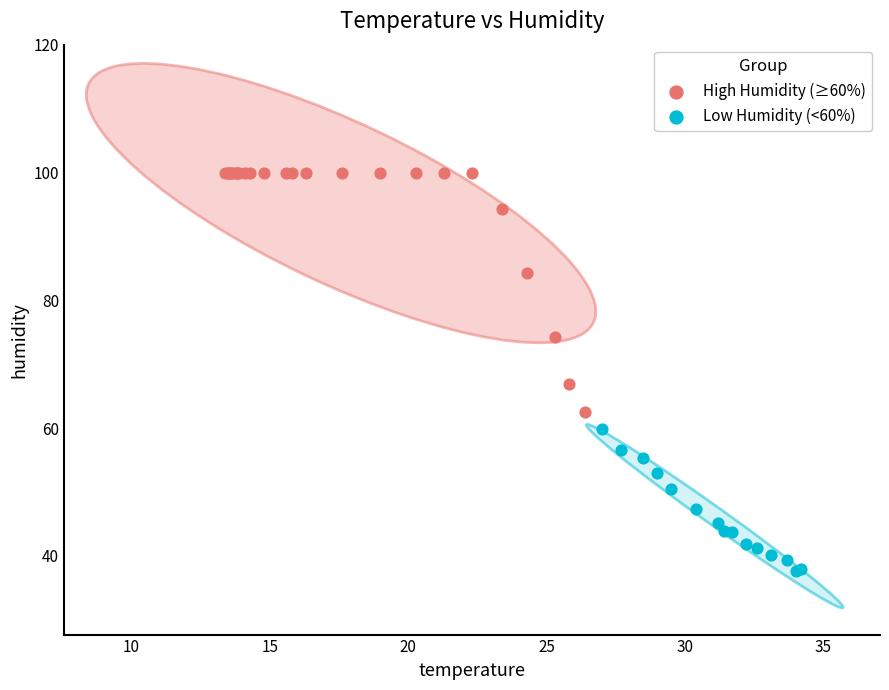

Which series contains the lowest Y value?

Low Humidity (<60%)